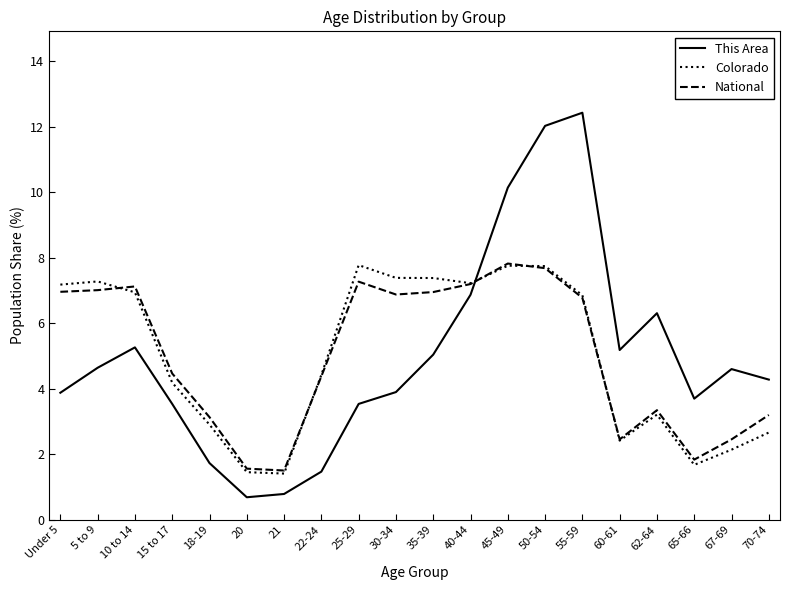

What position from the left is 45-49?

13